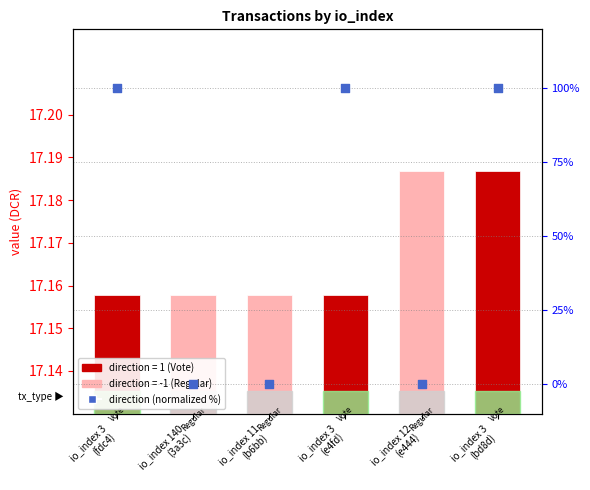

At which category is the sum across all series the highest?

io_index 3
(bd8d)